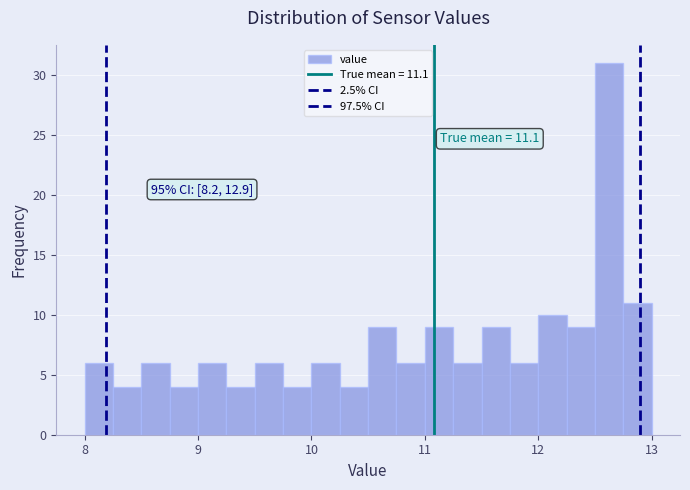

Around what value on the x-axis is the tallest bar? Give the approximate position of its centre, as read against the axis.

12.6